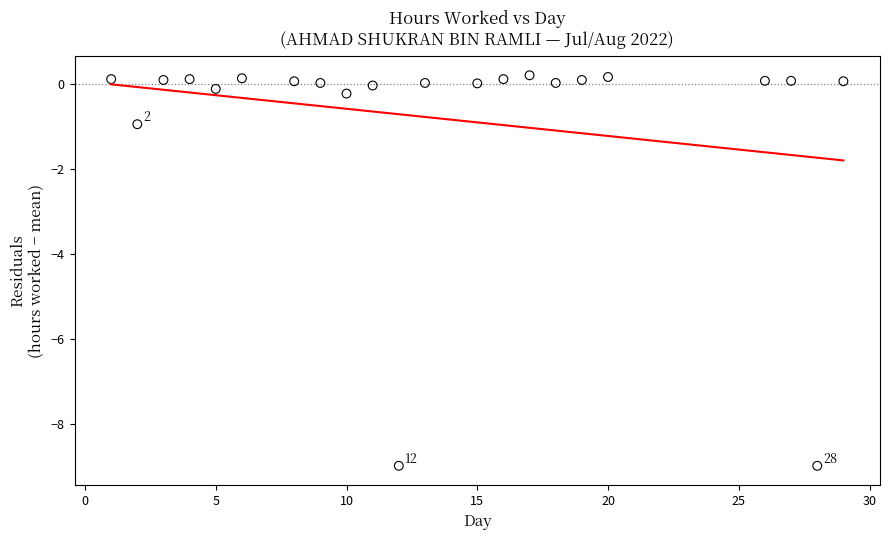

What is the range of X values (max minus min)?

28.0